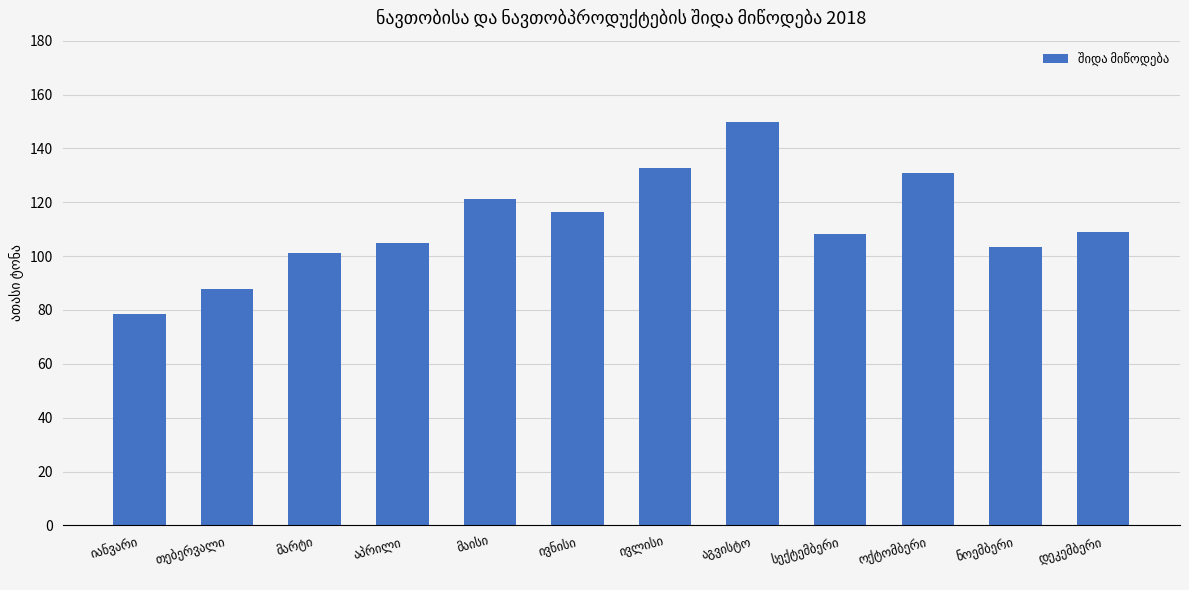

What is the sum of all values?

1343.7